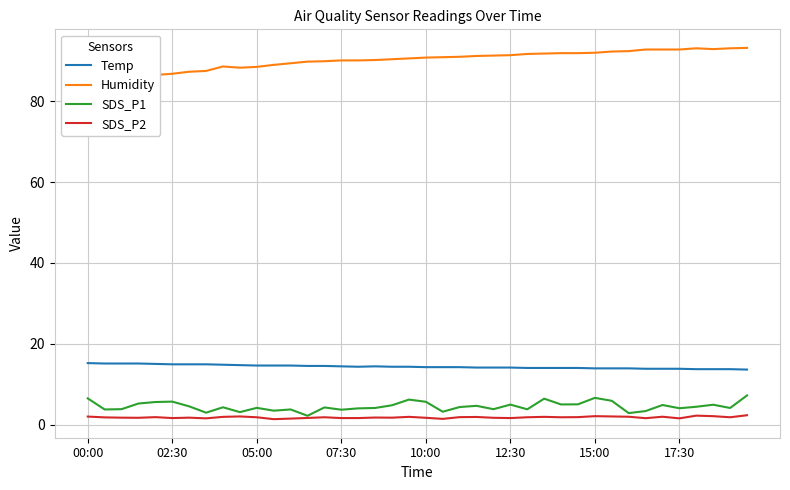

What are all the series names shown in the legend?

Temp, Humidity, SDS_P1, SDS_P2